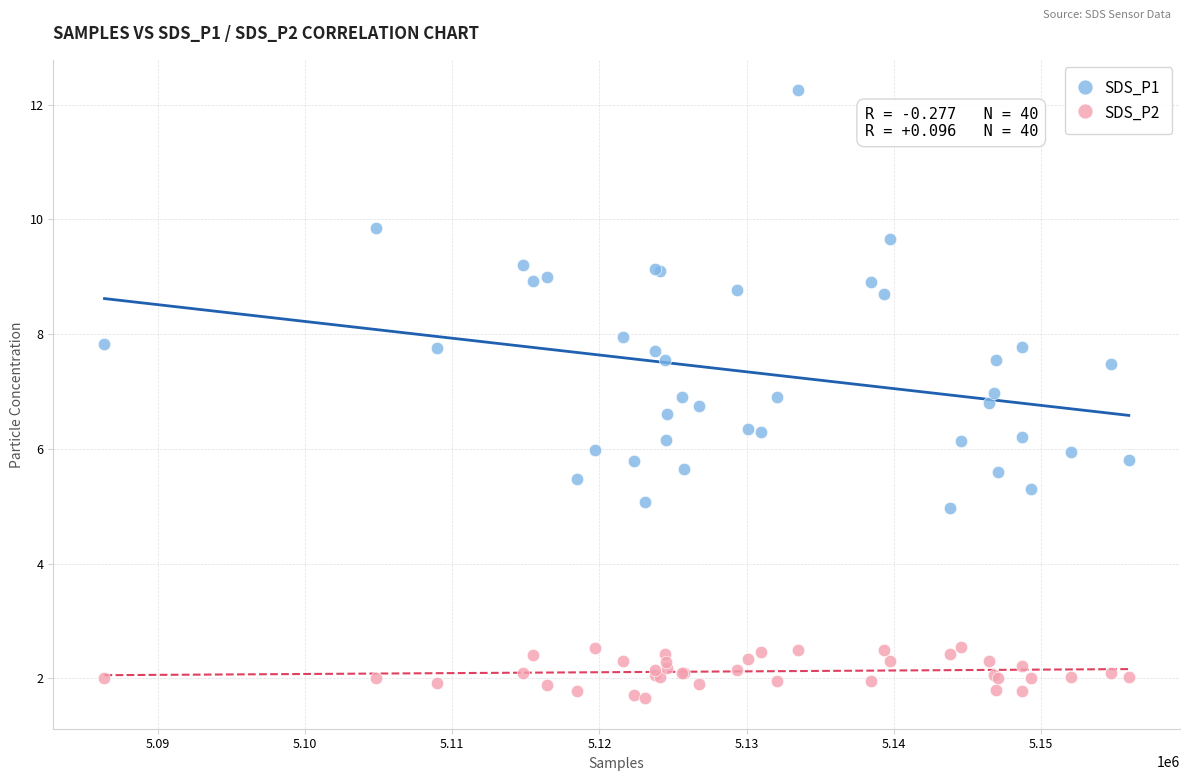

What is the X range (max minus min) for the scatter plot?

69595.0